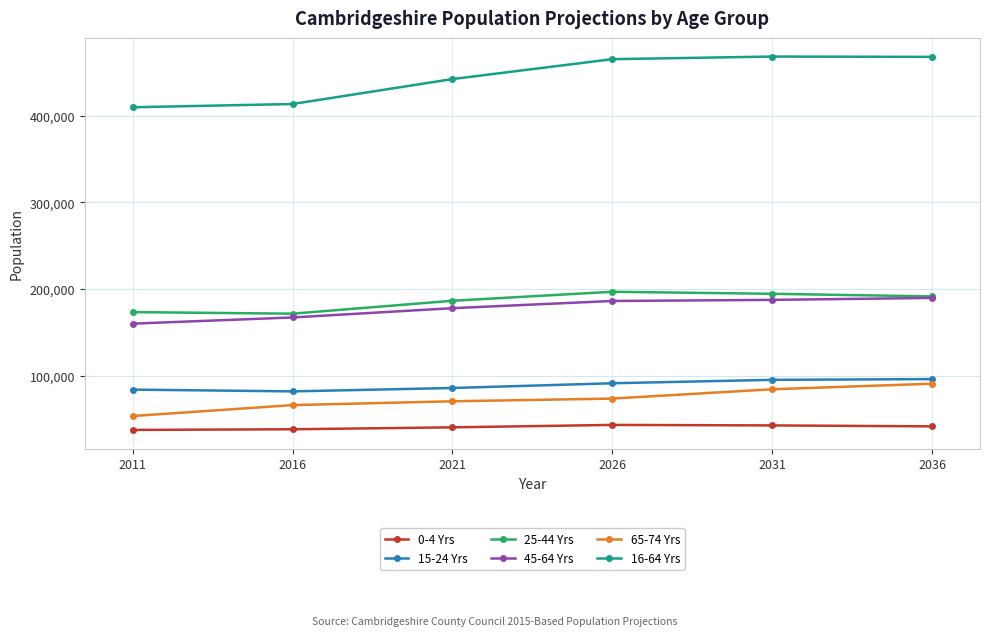

What is the approximate value of 15-24 Yrs at 2016, to the nearest 50?

81850